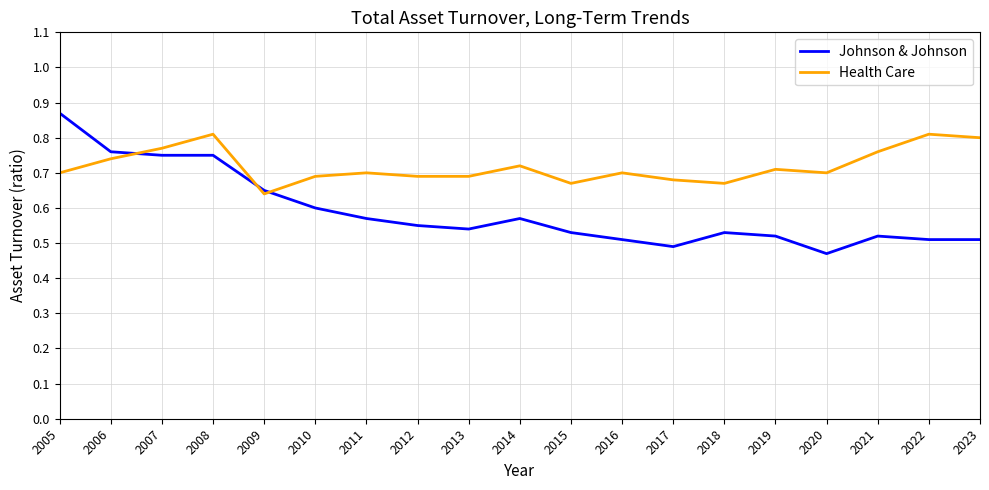

What is the total value across all series at 2023?

1.3